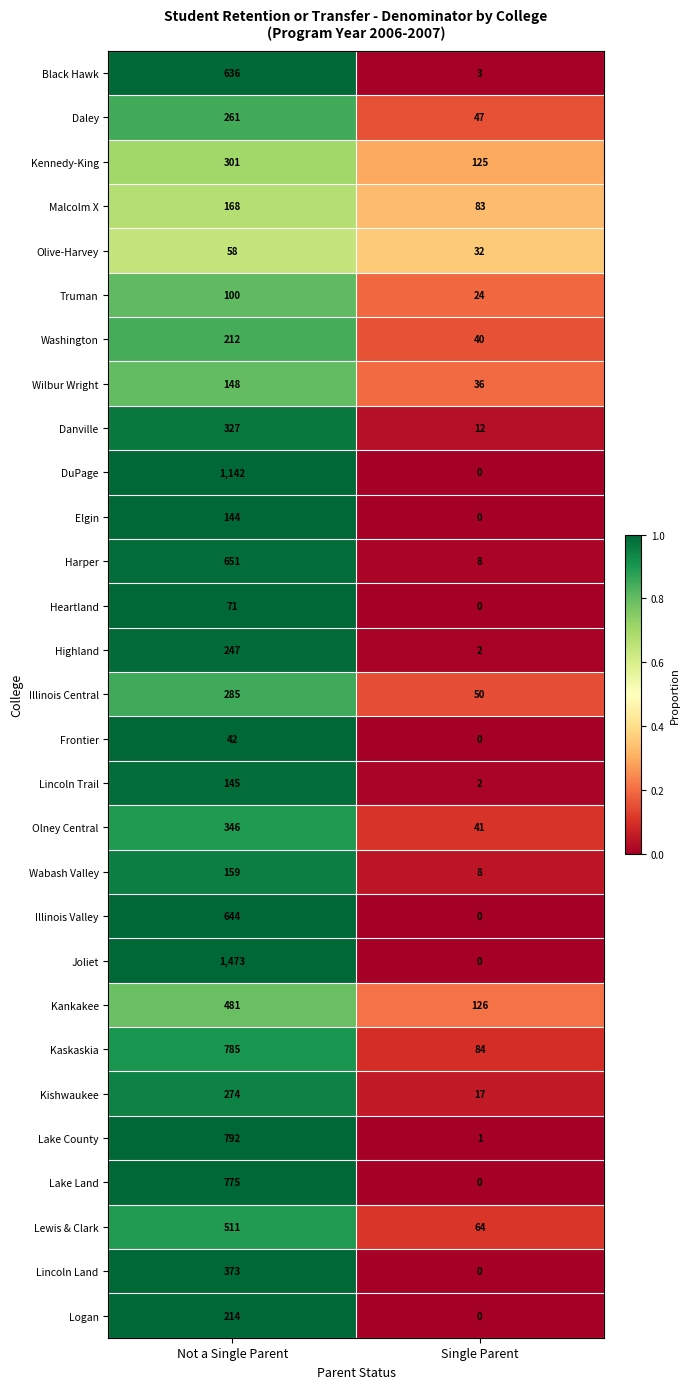

What is the sum of all Kaskaskia values?

869